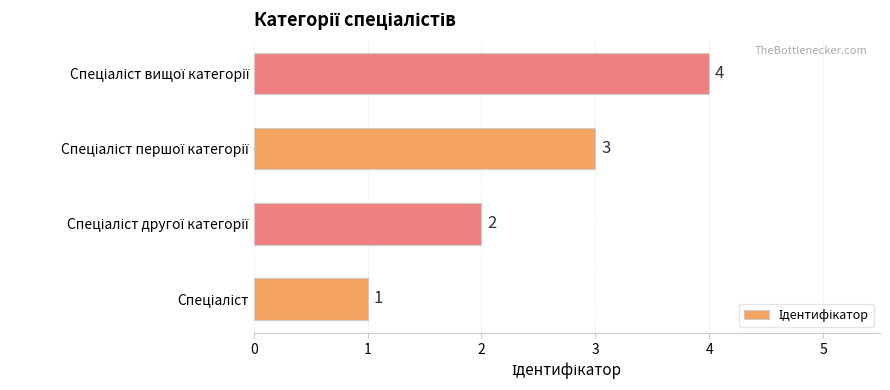

What is the sum of all values?

10